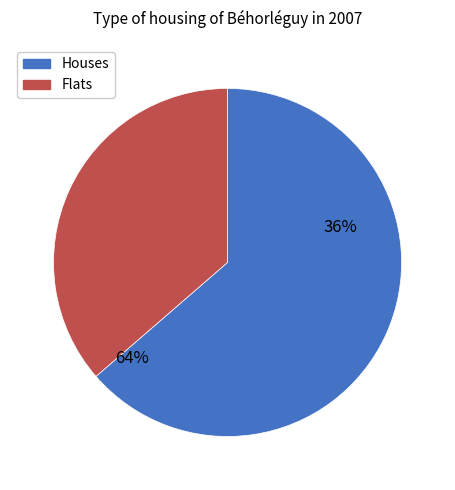

The Holger slice represents 71% of the pie. True or false?

False